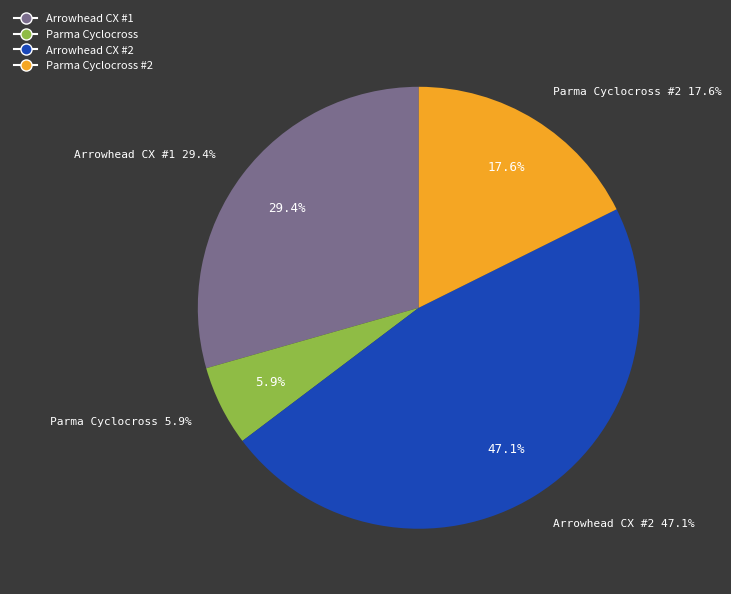

The Arrowhead CX #2 slice represents 59% of the pie. True or false?

False